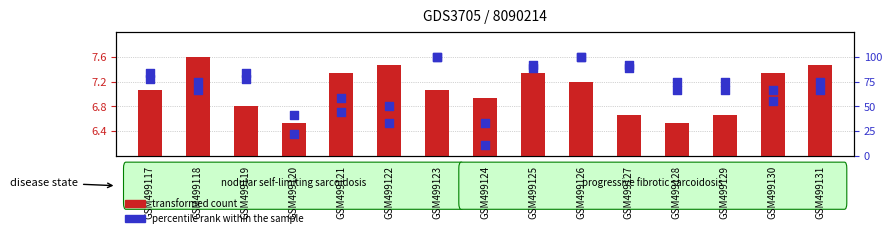

What is the total value across all series at GSM499128?

73.2